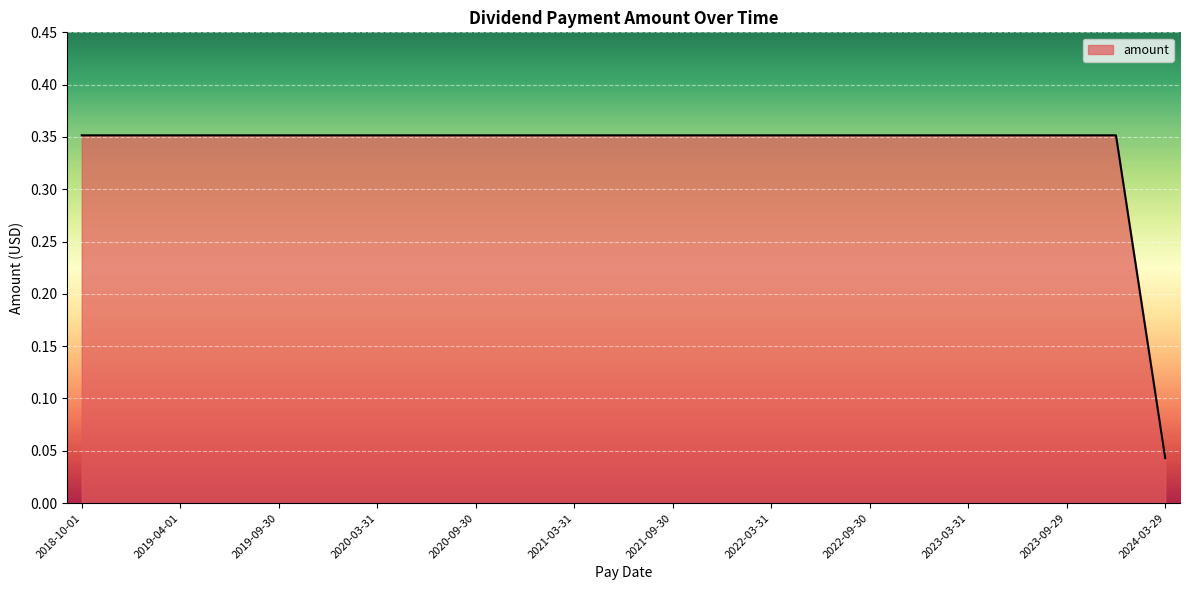

What is the difference between the maximum and minimum values?

0.3